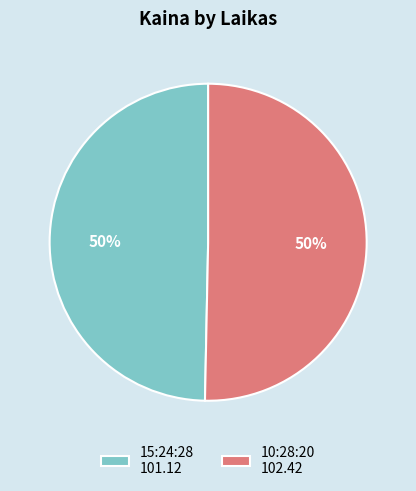

The 10:28:20 slice represents 50% of the pie. True or false?

True